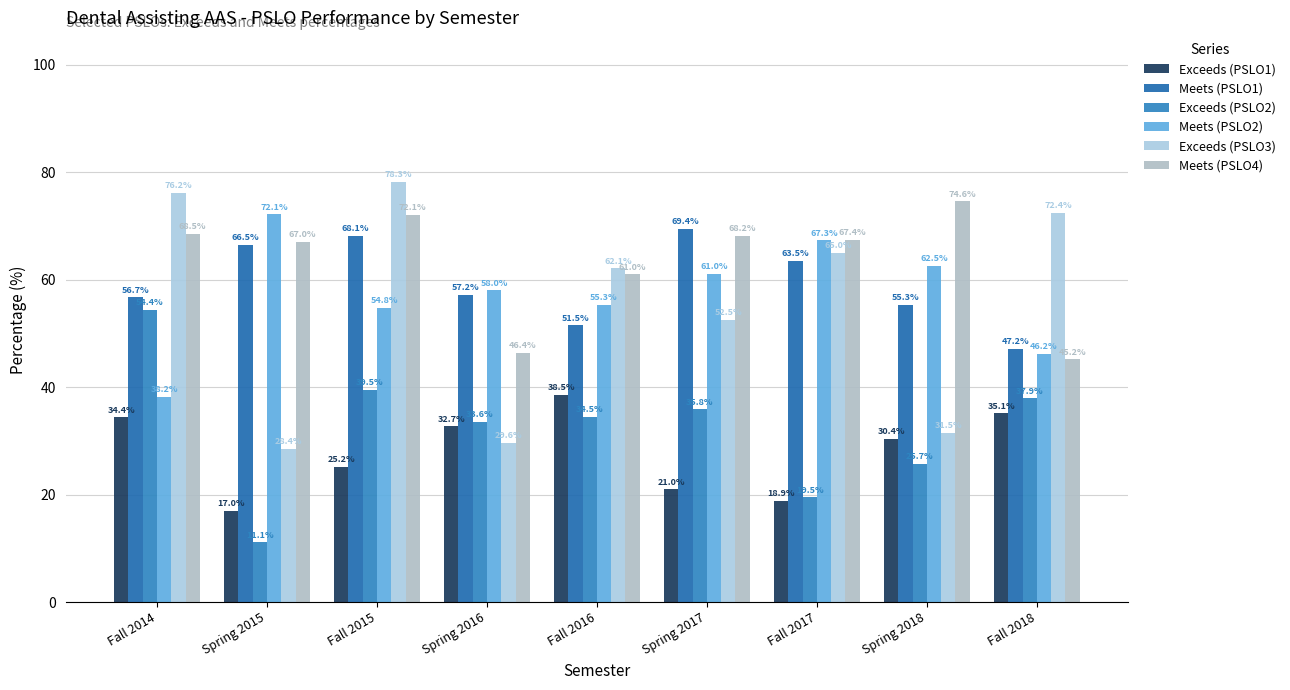

What is the minimum value for Meets (PSLO1)?

47.2